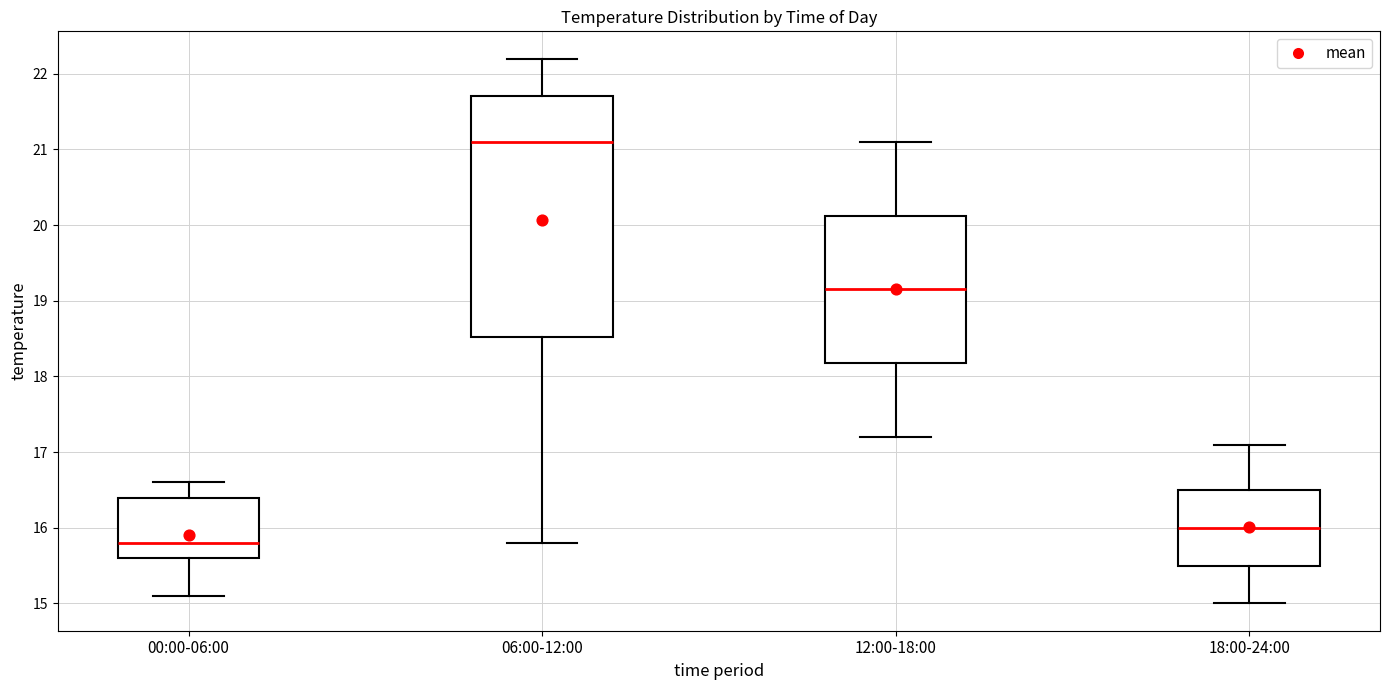

Reading left to right, read every box against the y-axis: the position of its median line, the range the box covers, and the ends of its whiskers. The values are not printed on the chart, so give them approximately, as read against the axis.

00:00-06:00: median 15.8, box 15.6 to 16.4, whiskers 15.1 to 16.6
06:00-12:00: median 21.1, box 18.5 to 21.7, whiskers 15.8 to 22.2
12:00-18:00: median 19.2, box 18.2 to 20.1, whiskers 17.2 to 21.1
18:00-24:00: median 16.0, box 15.5 to 16.5, whiskers 15.0 to 17.1